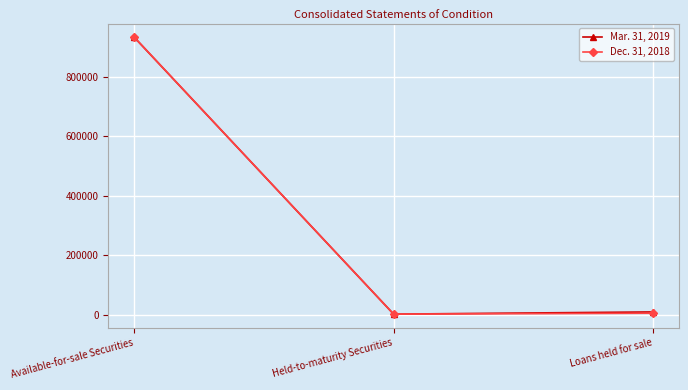

How many data points in Dec. 31, 2018 are less than 4314?

1